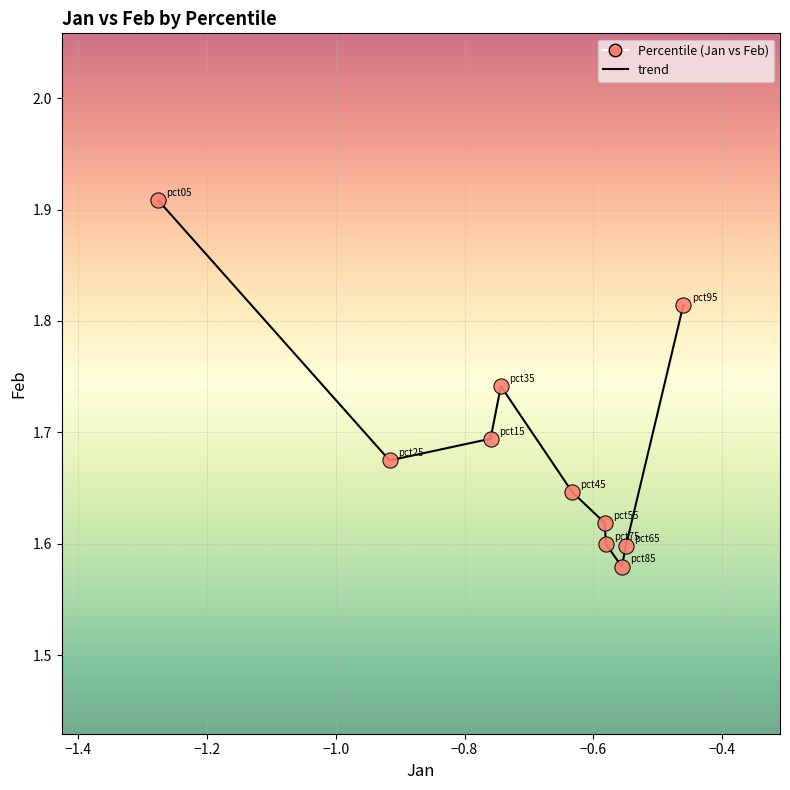

What is the difference between the maximum and minimum values?

0.3